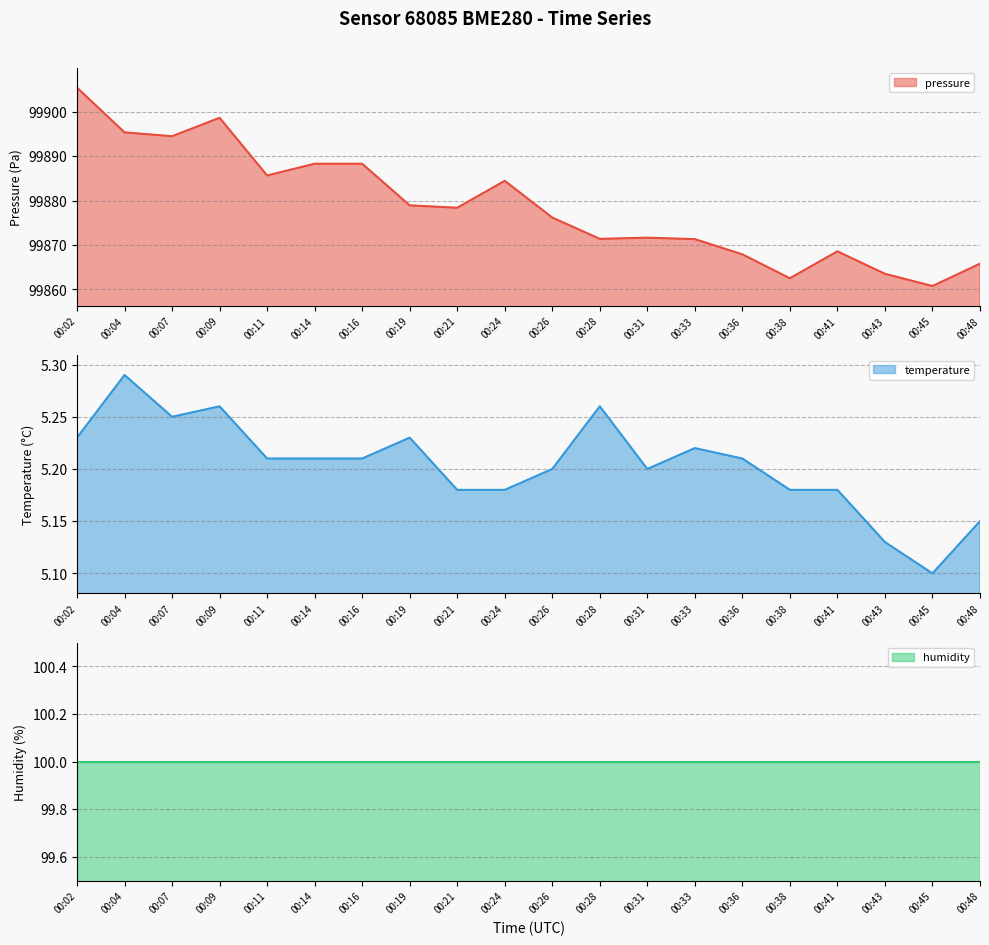

Which series has the largest range (max minus min)?

pressure